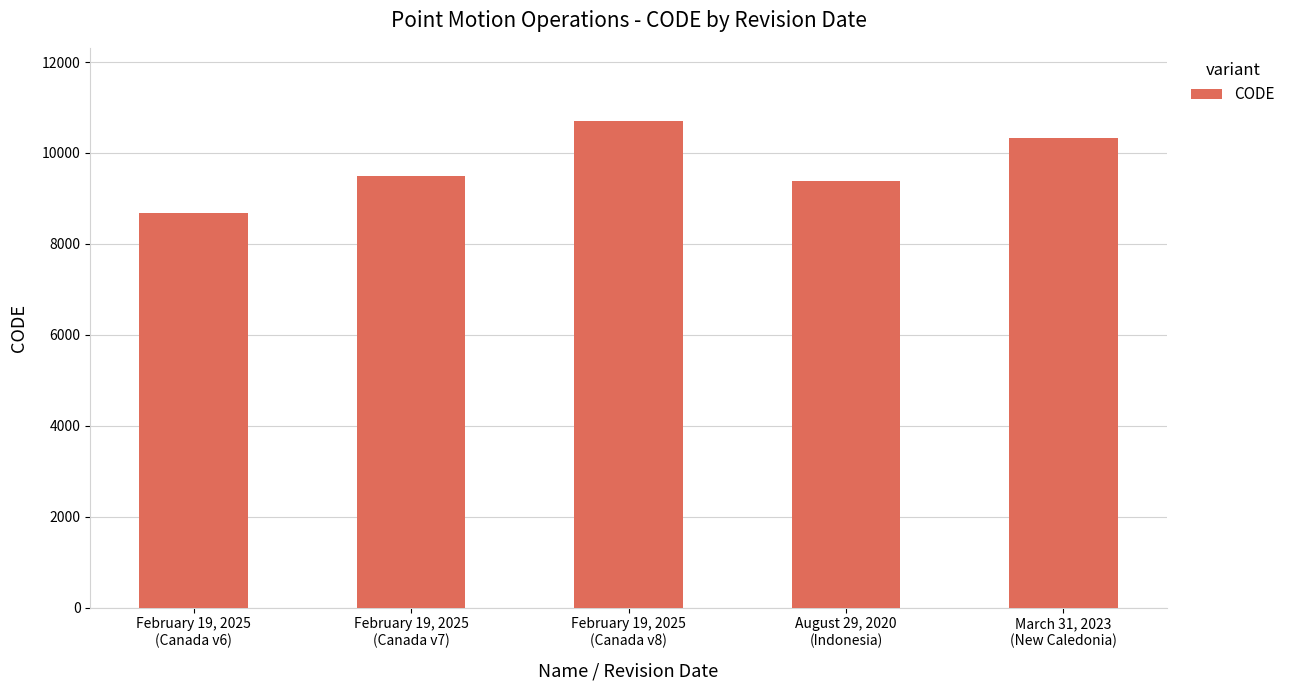

What is the approximate value at August 29, 2020
(Indonesia)?

9375